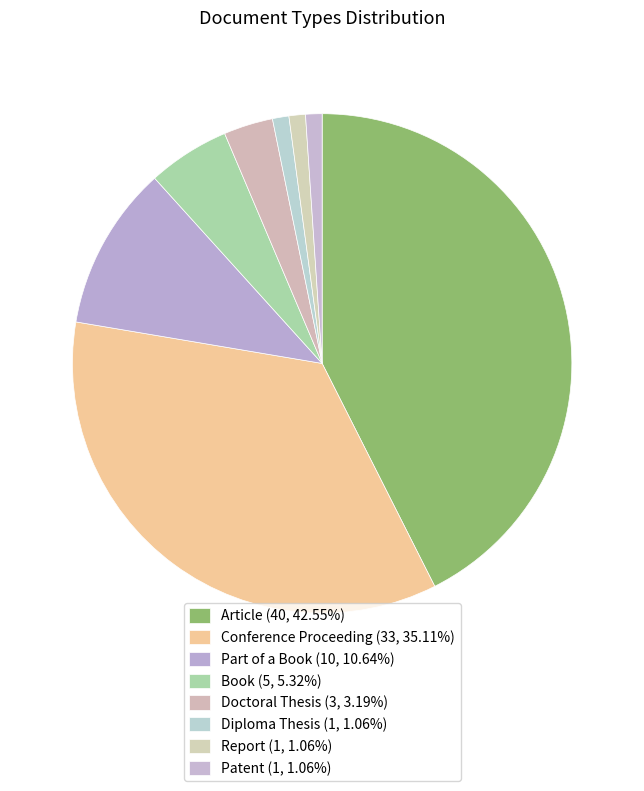

Count the number of slices in the pie.

8